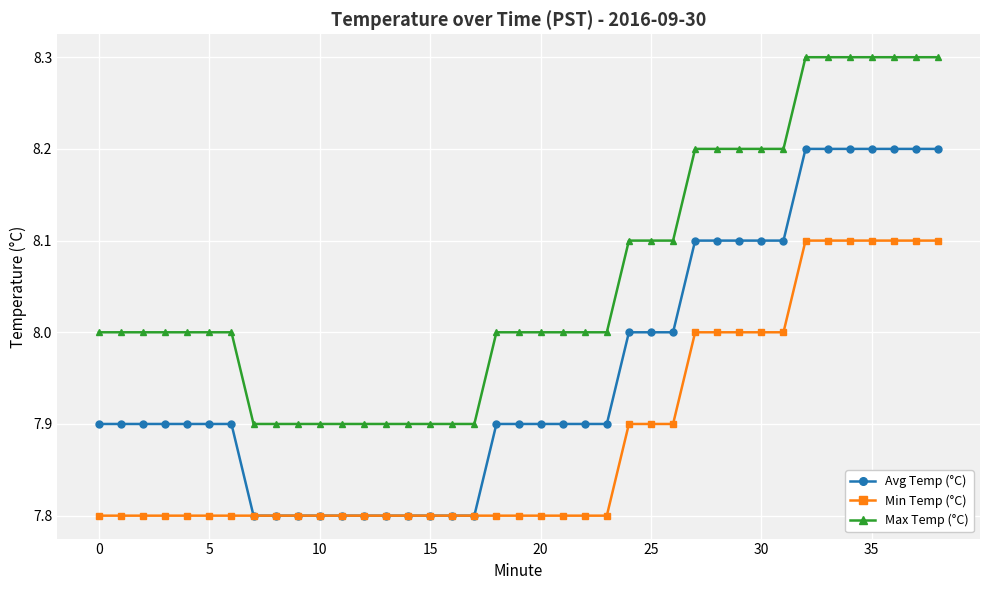

Rank the series by their average value, from lowest to highest.

Min Temp (°C), Avg Temp (°C), Max Temp (°C)